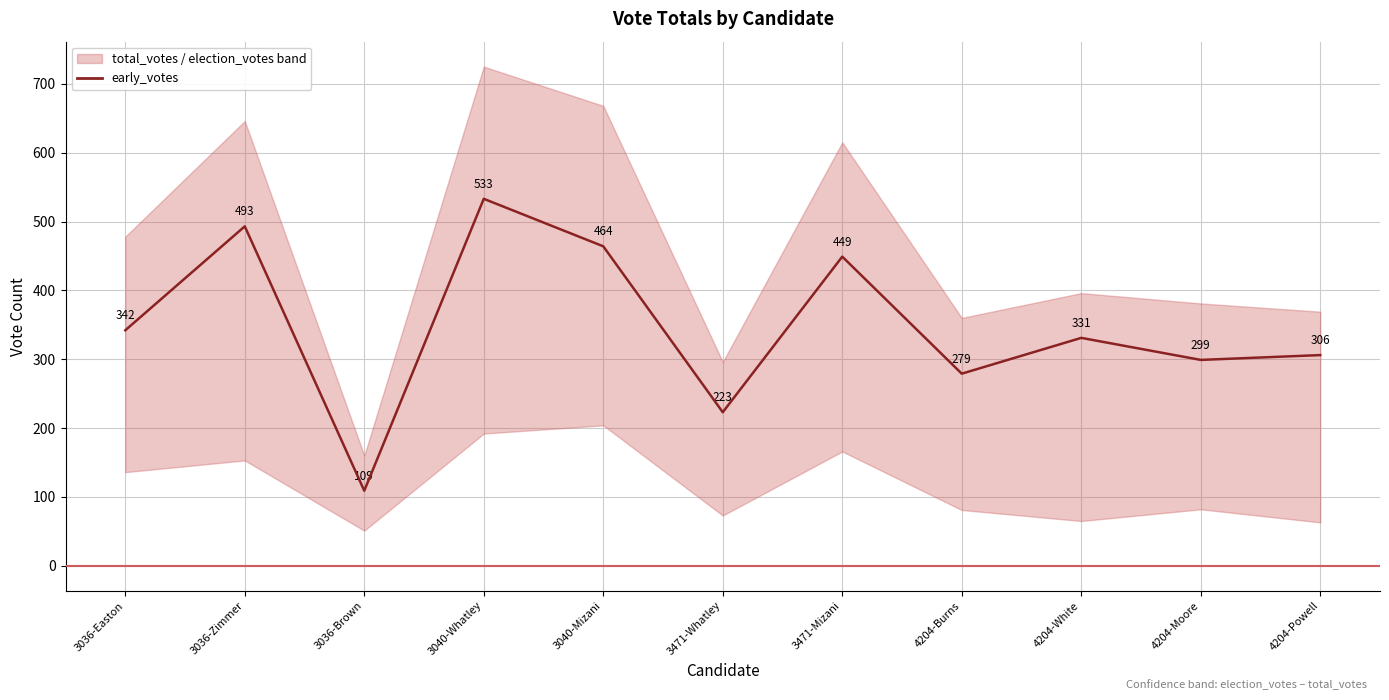

How many points are lower than both their immediate neighbors (excluding endpoints)?

4